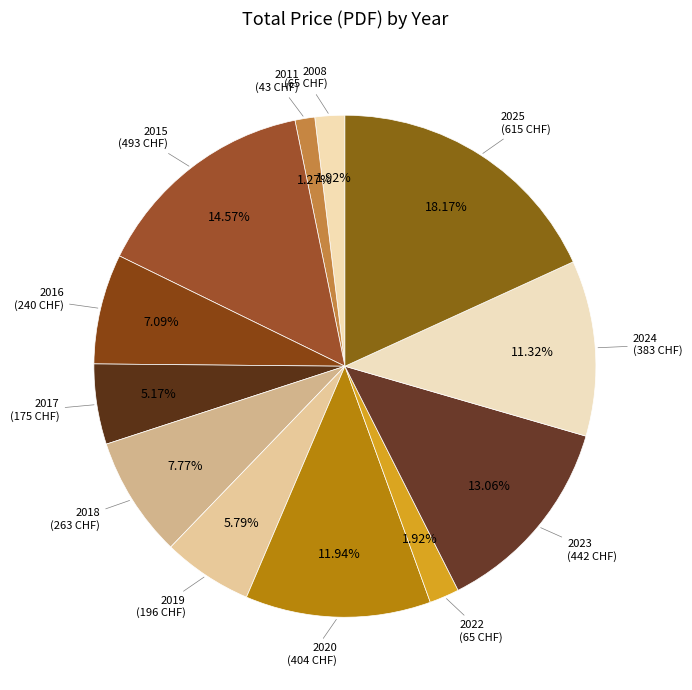

Which slice is the smallest?

2011